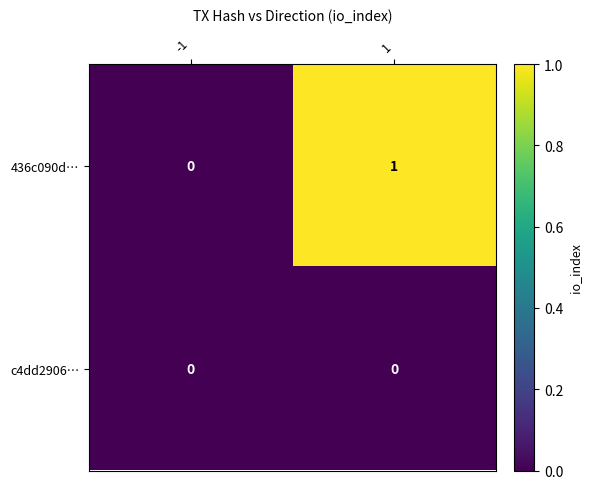

List the series in order of their overall mean, lowest first.

c4dd2906…, 436c090d…